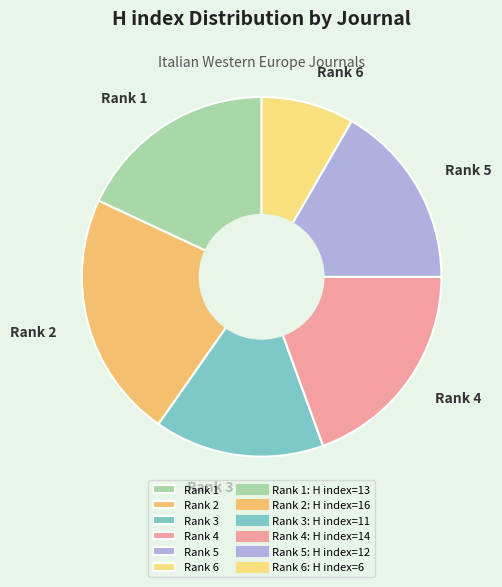

The Rank 4 slice represents 19% of the pie. True or false?

True